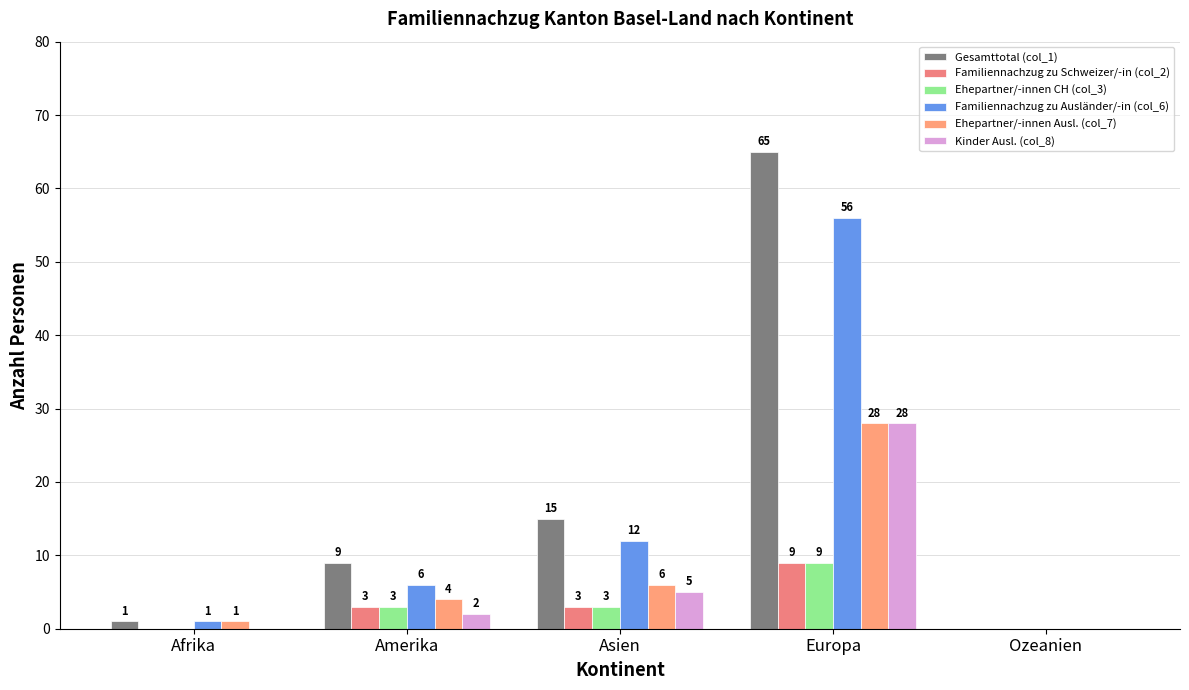

Are the bars horizontal?

No